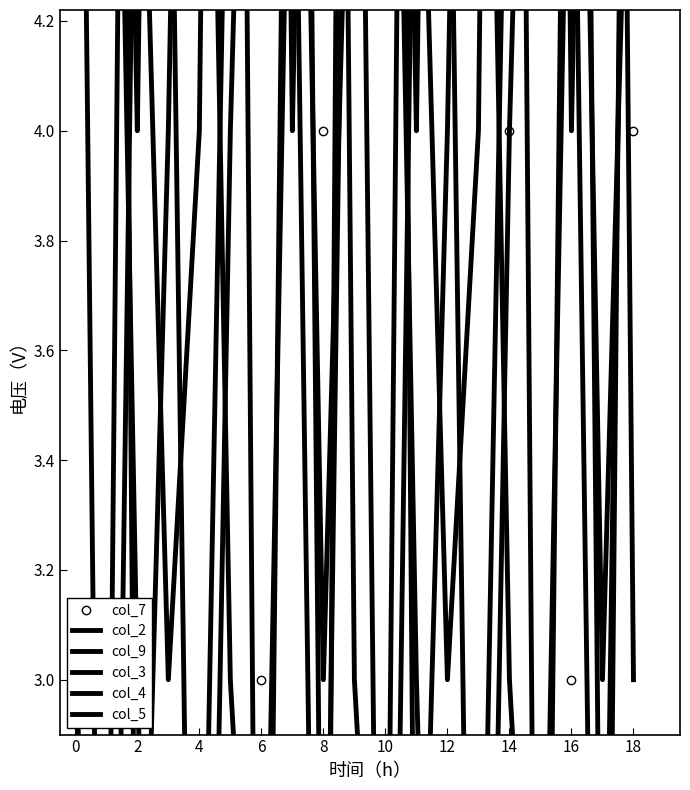

How many categories are shown in the chart?

19